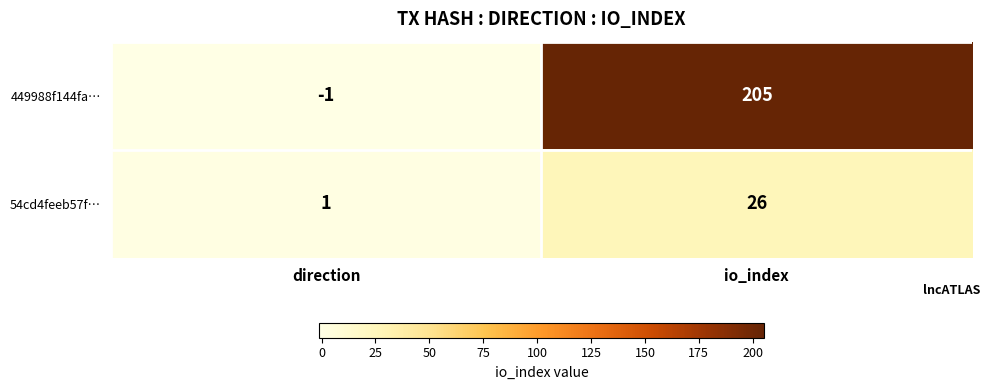

Reading left to right, extract all data points from this chart.

449988f144fa…: -1	205
54cd4feeb57f…: 1	26